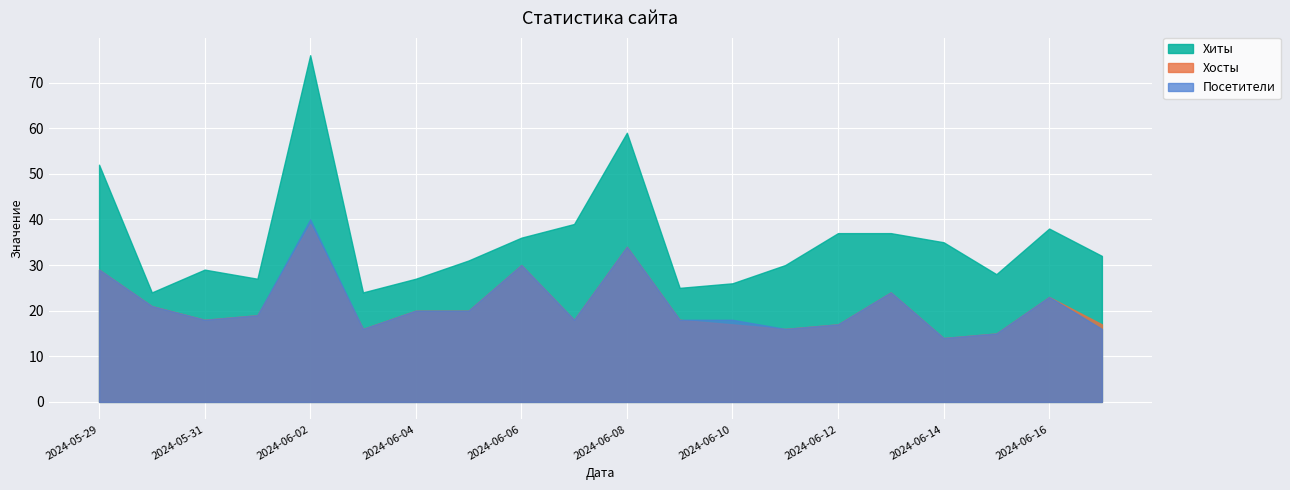

What is the greatest value displayed?

76